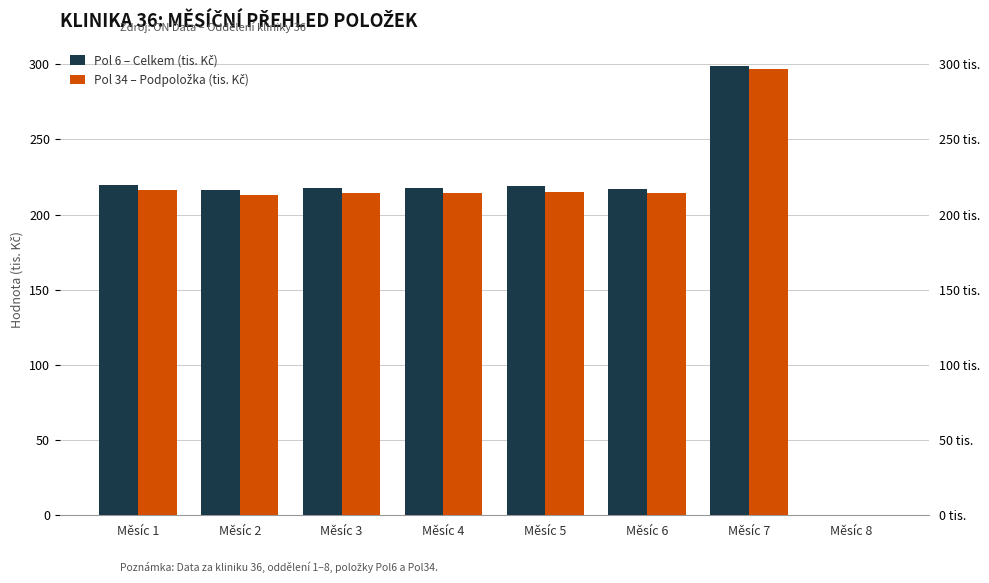

List the series in order of their peak value, highest first.

Pol 6 – Celkem (tis. Kč), Pol 34 – Podpoložka (tis. Kč)